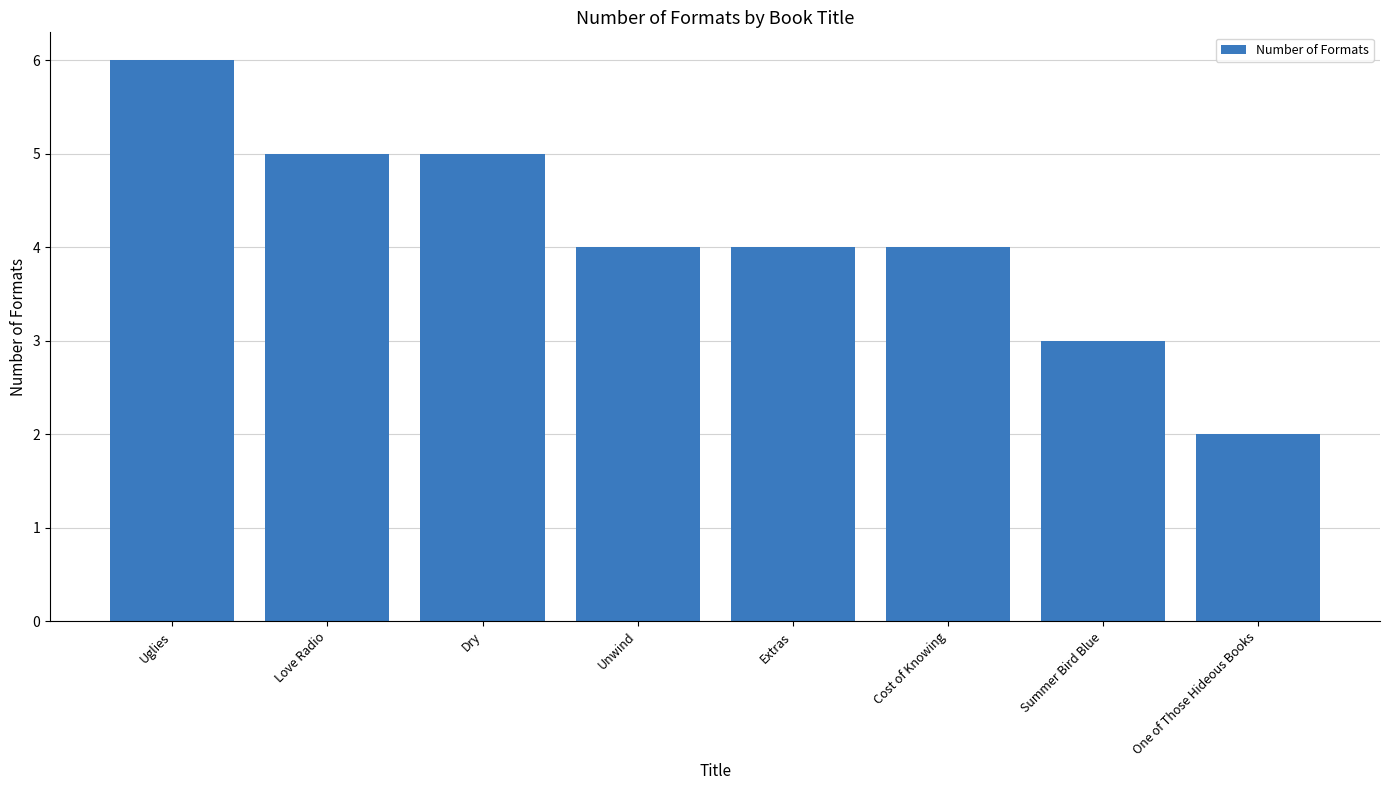

Is it true that the value at Love Radio is 5?

True